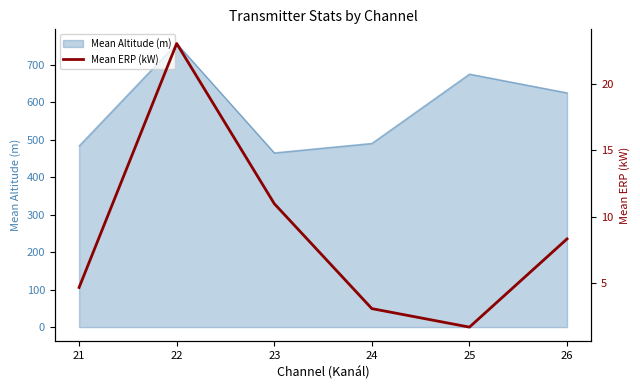

At which category does the data reach its first local peak?

22